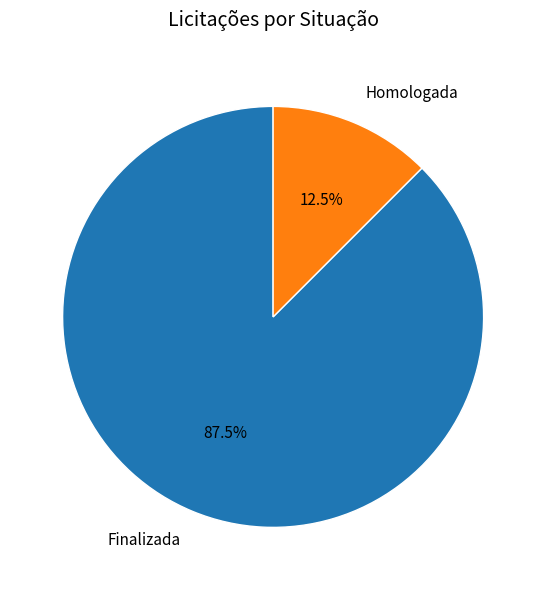

Between Homologada and Finalizada, which is larger?

Finalizada